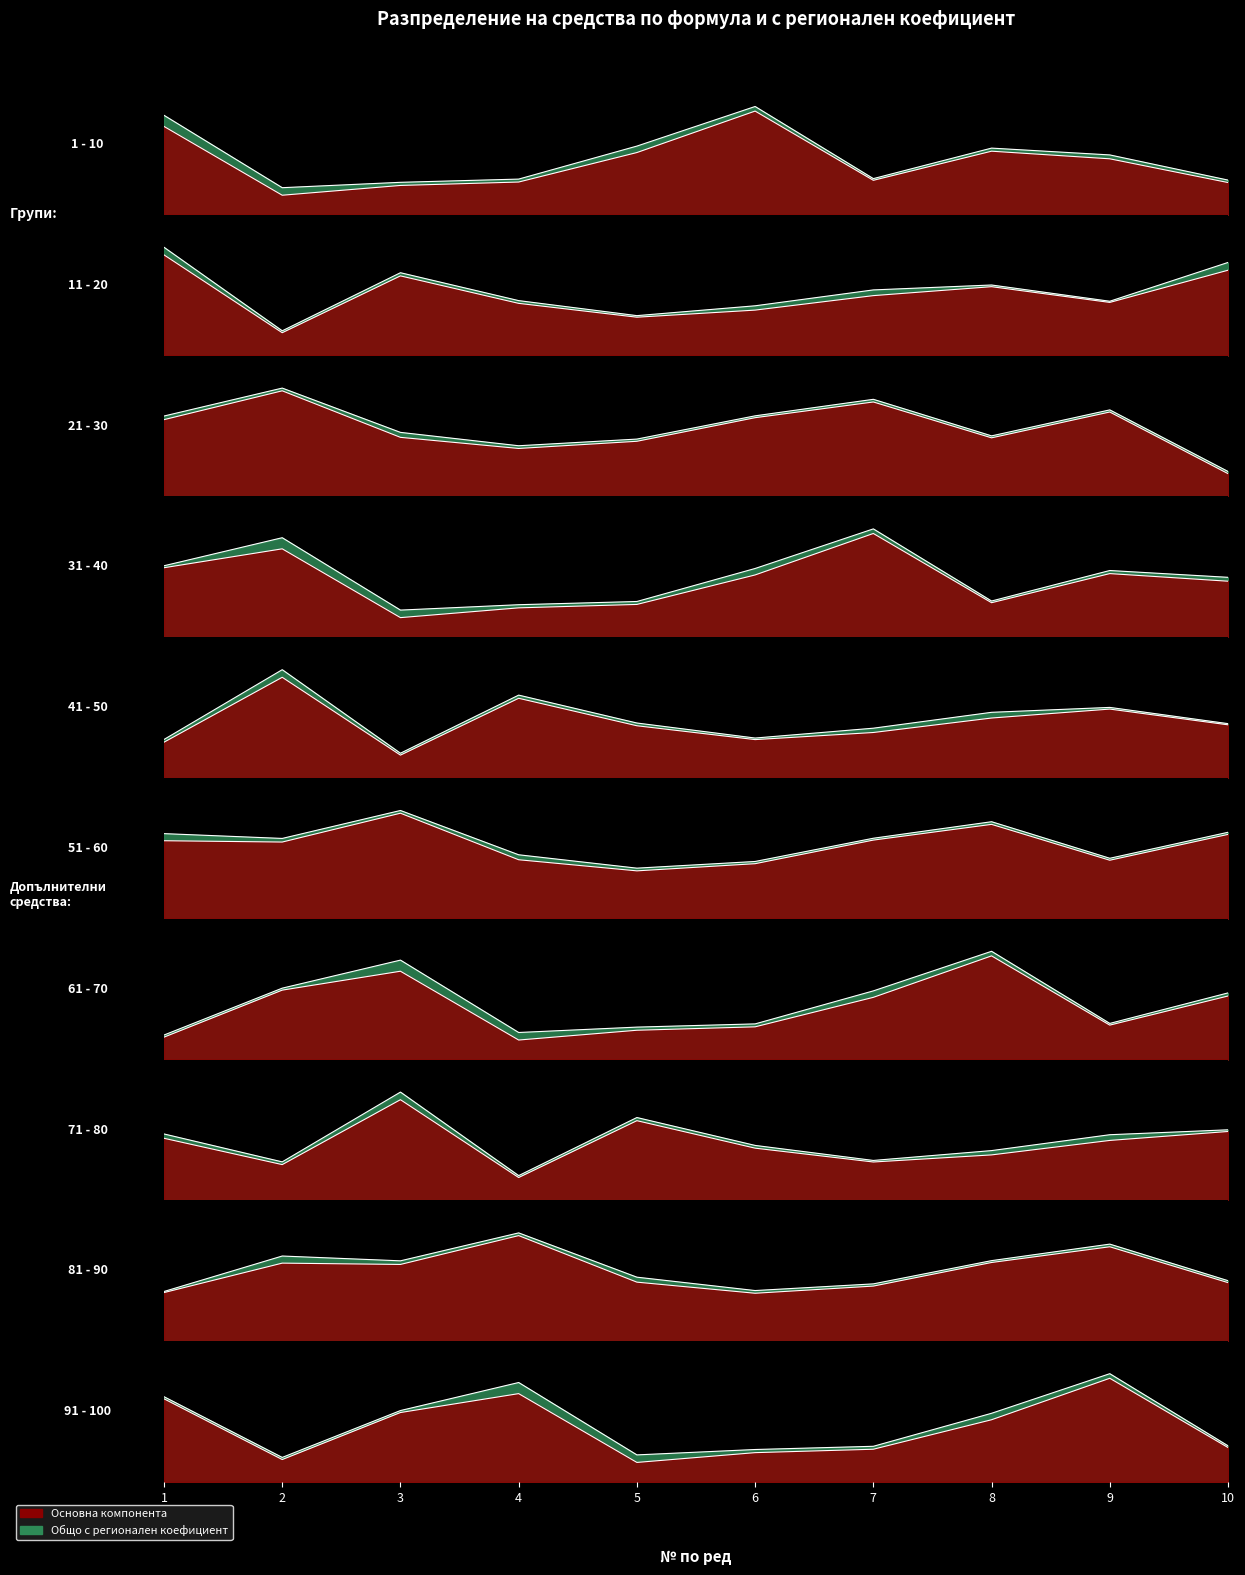

At which label does Общо средства с регионален коефициент reach its minimum?

2